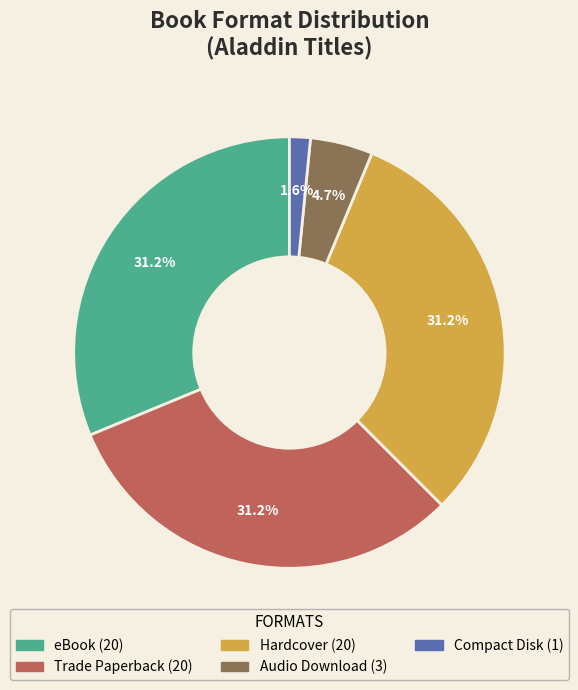

Does Compact Disk represent more than half of the total?

No